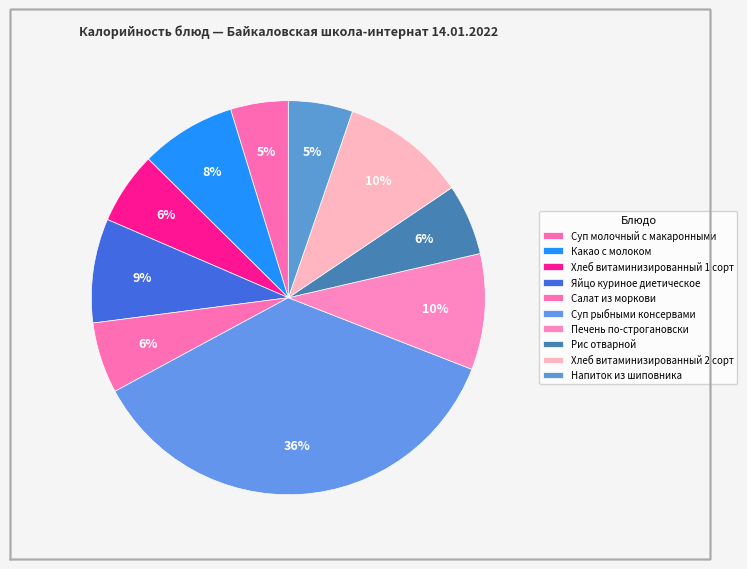

Is it true that Какао с молоком is 1% of the pie?

False